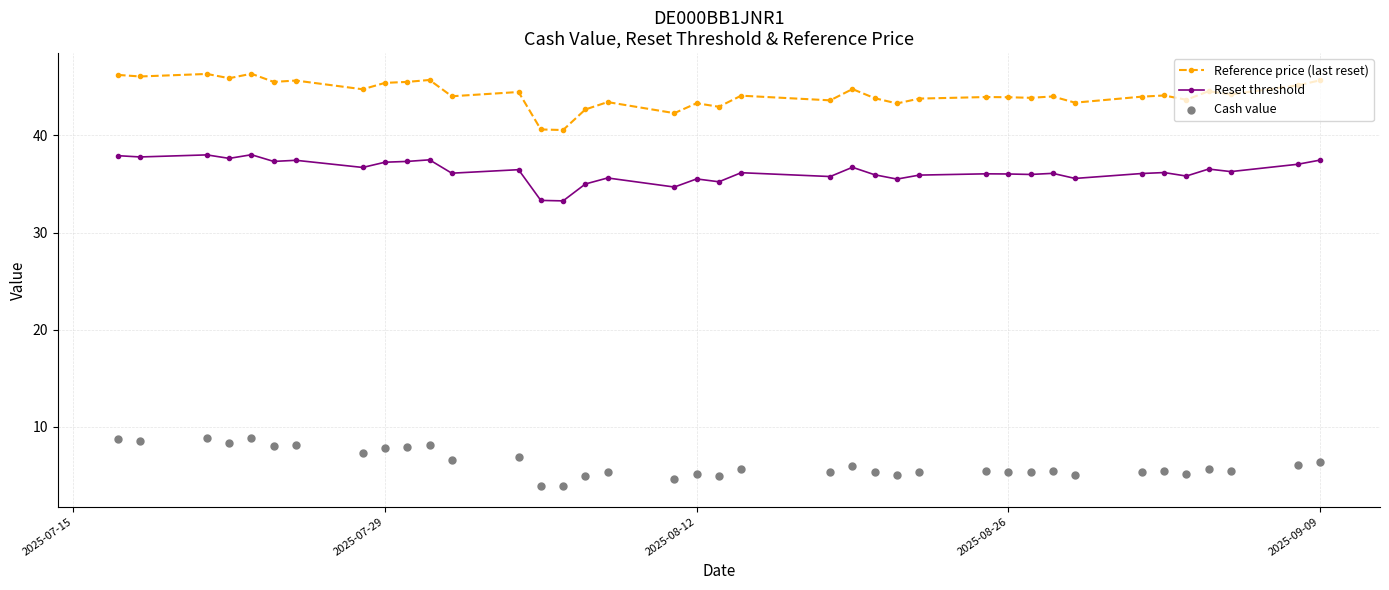

Which series has the largest Y range (max minus min)?

Reference price (last reset)